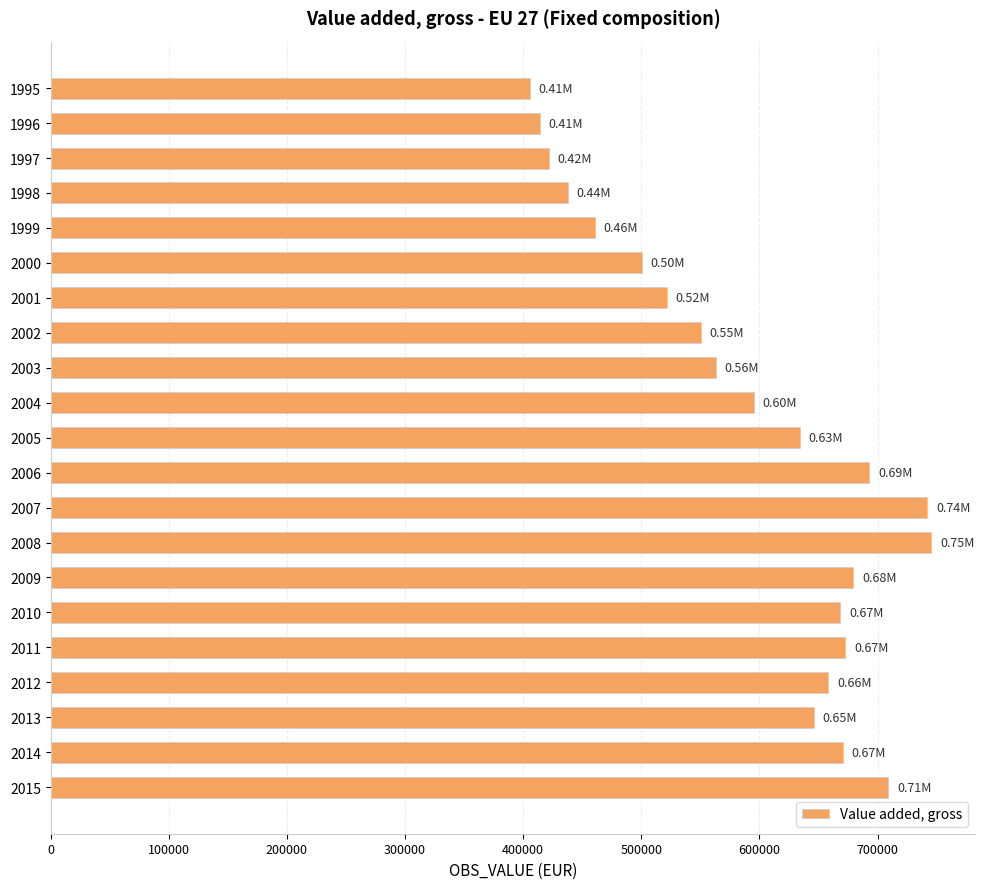

What is the difference between the values at 1998 and 1996?

23782.1